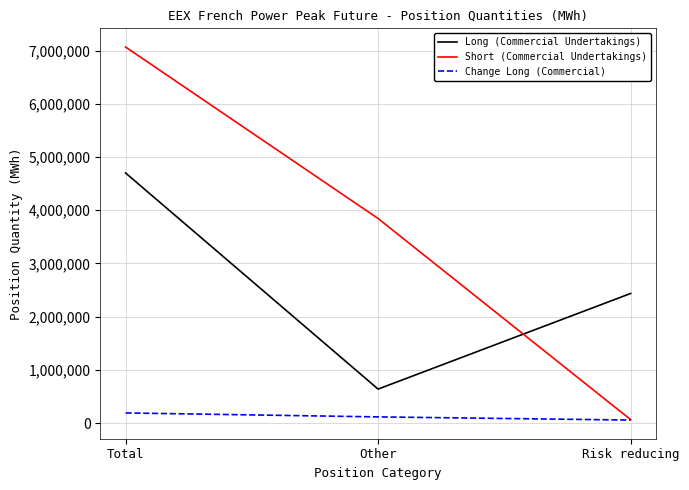

What is the maximum value for Change Long (Commercial)?

192780